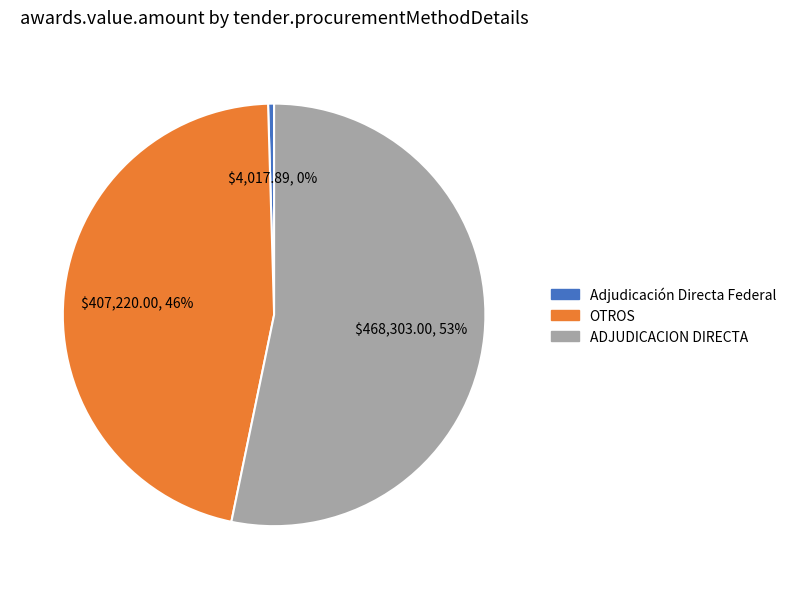

Combined, do OTROS and Adjudicación Directa Federal account for over 50%?

No